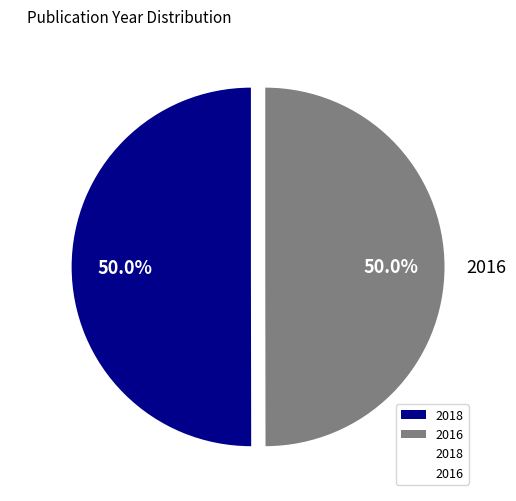

True or false: 2016 accounts for 50% of the total.

True